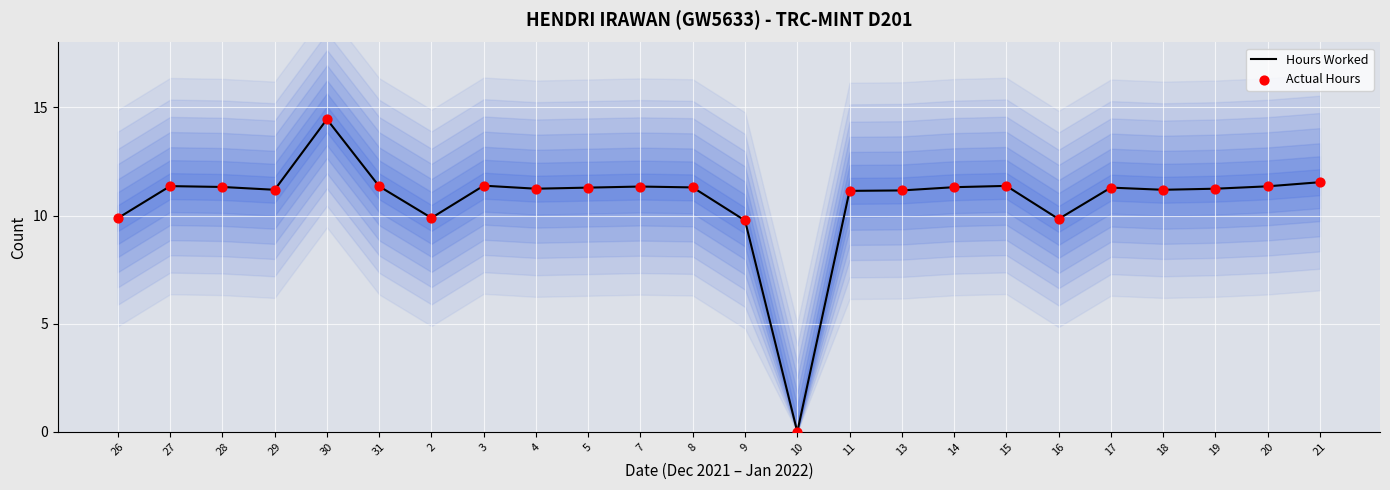

Which series has the largest total across all categories?

Hours Worked